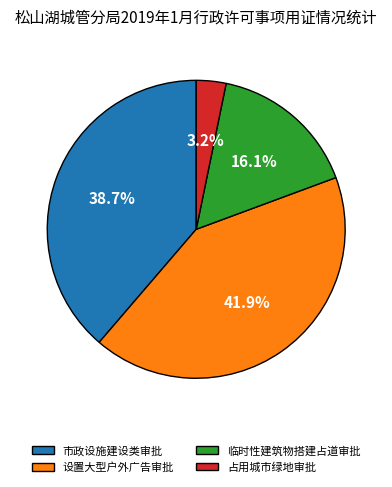

Rank the categories by value from highest to lowest.

设置大型户外广告审批, 市政设施建设类审批, 临时性建筑物搭建占道审批, 占用城市绿地审批